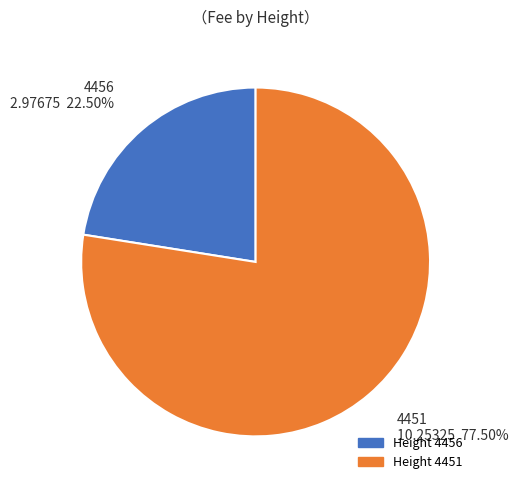

To the nearest percent, what is the average slice percentage?

50%